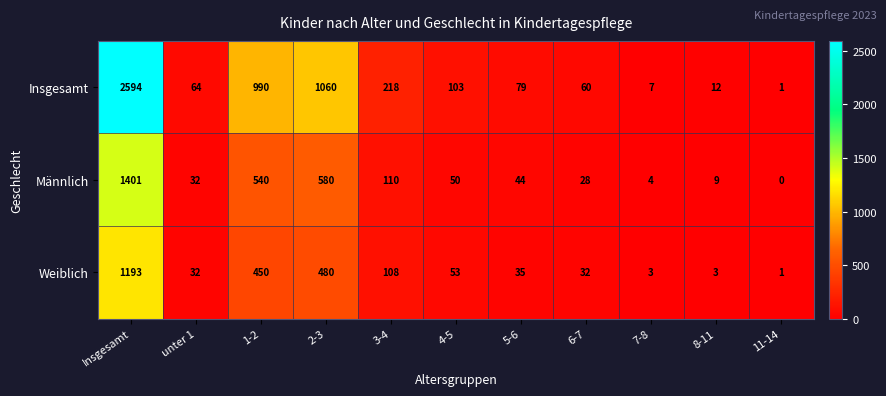

Between Insgesamt and 3-4, which series saw the biggest shift?

Insgesamt